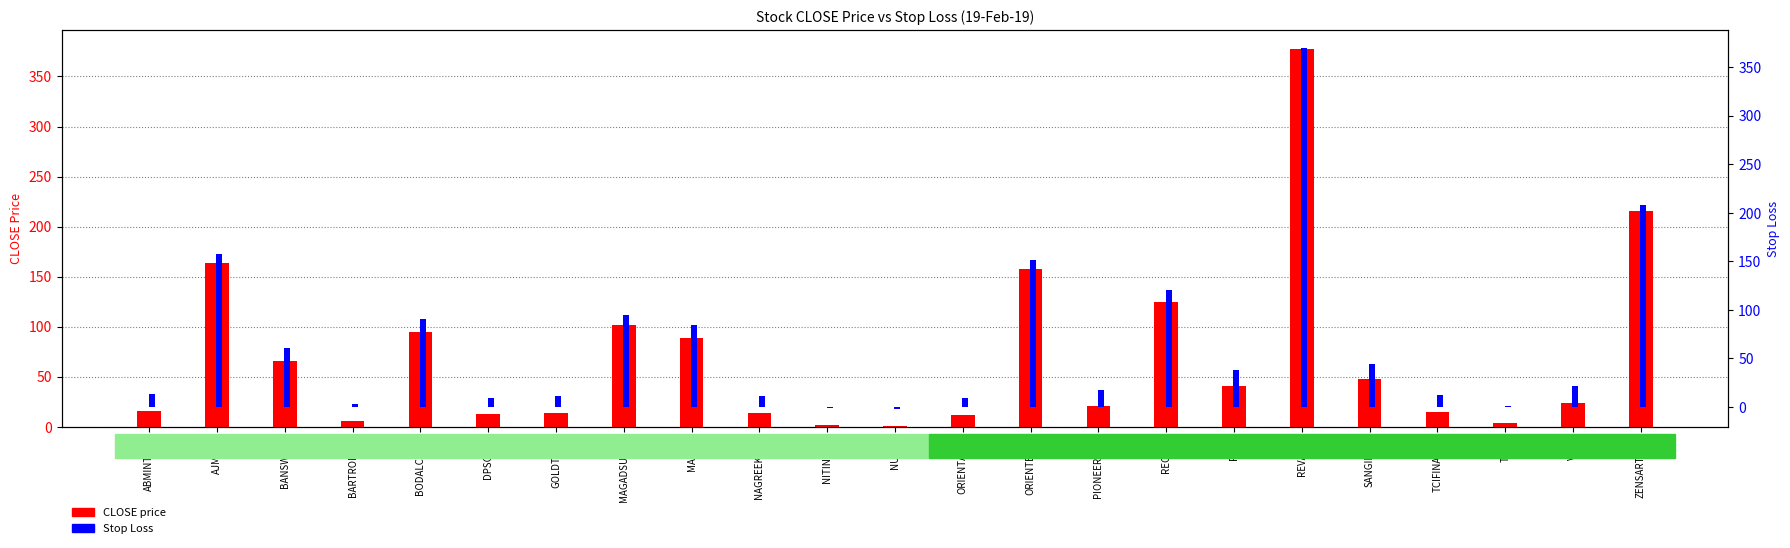

How many groups of bars are there?

23